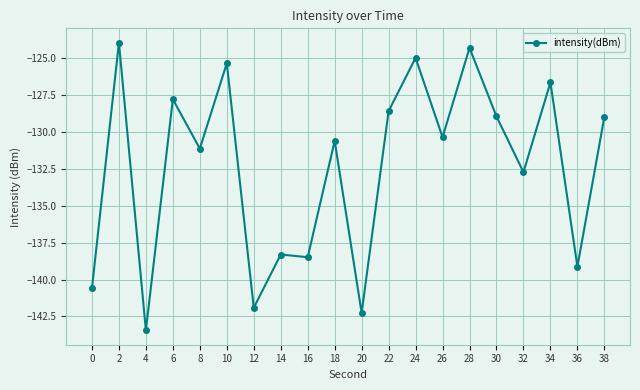

True or false: the data shows -128.6 at 22.

True